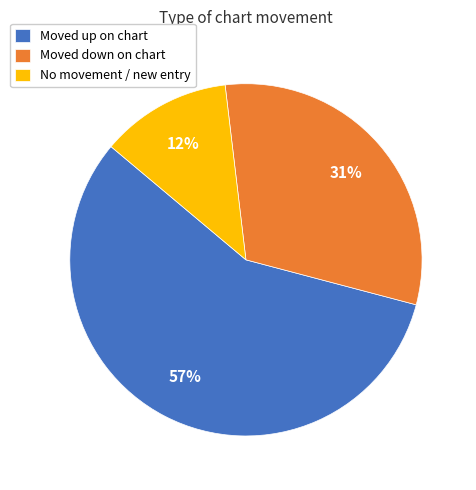

Combined, do Moved up on chart and No movement / new entry account for over 50%?

Yes